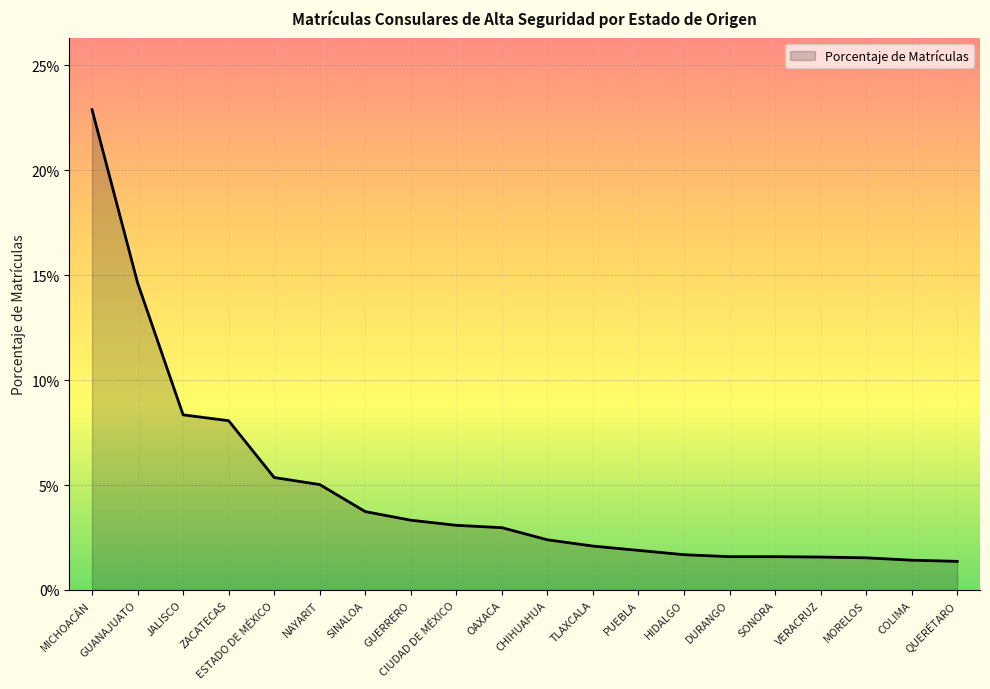

What is the label of the 12th point from the left?

TLAXCALA